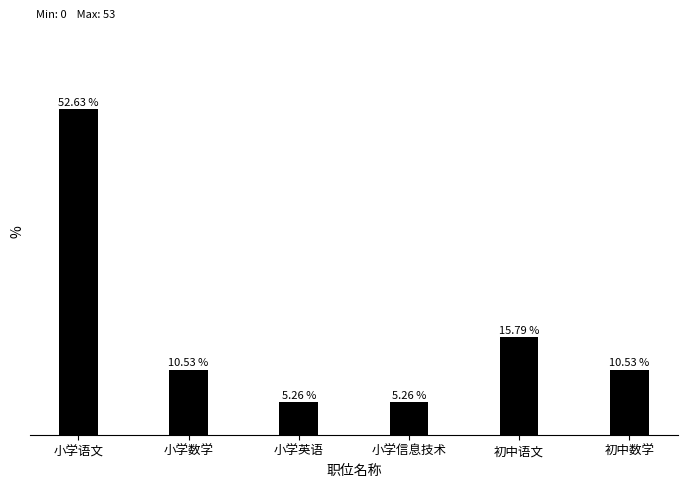

Which label corresponds to the largest value in the chart?

小学语文